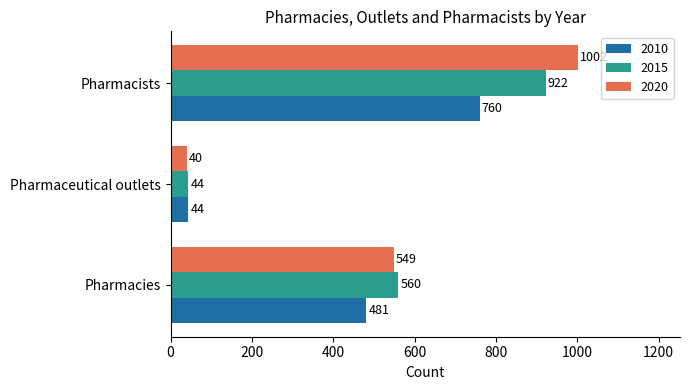

Which series has the largest total across all categories?

2020